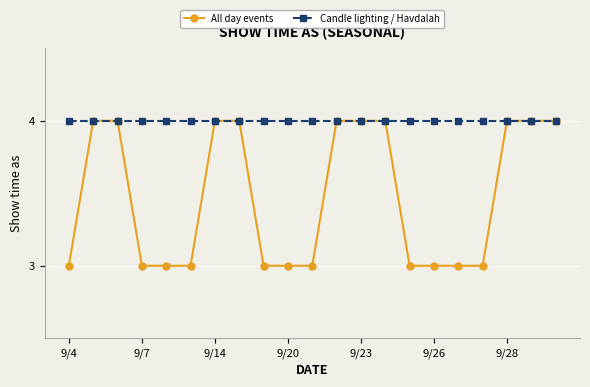

What is the value of the Candle lighting / Havdalah point at the 6th from the left?

4